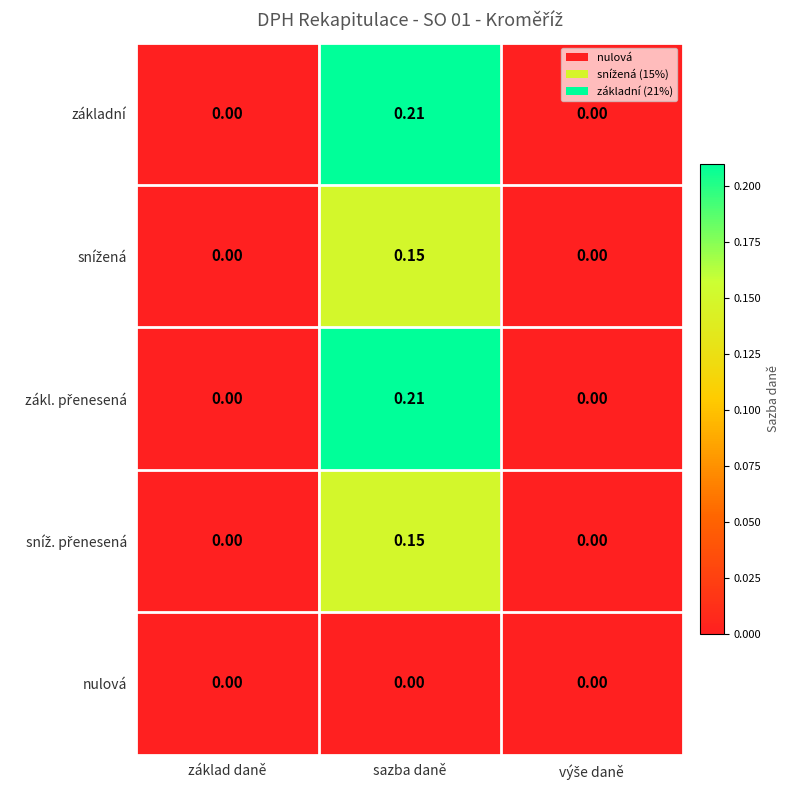

At which category does the chart reach its peak across all series?

sazba daně